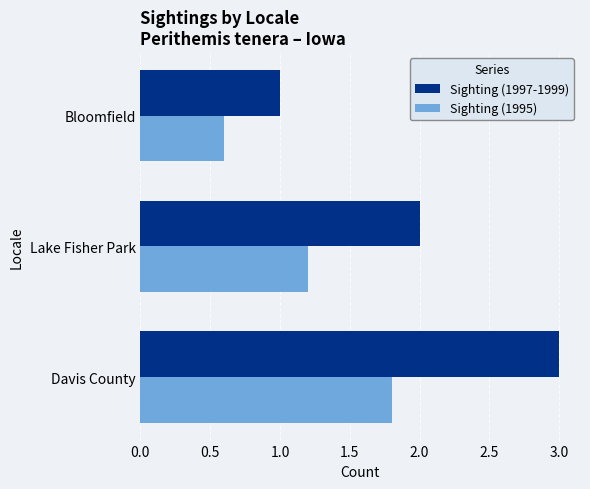

At which label is Sighting (1997-1999) closest to 2?

Lake Fisher Park